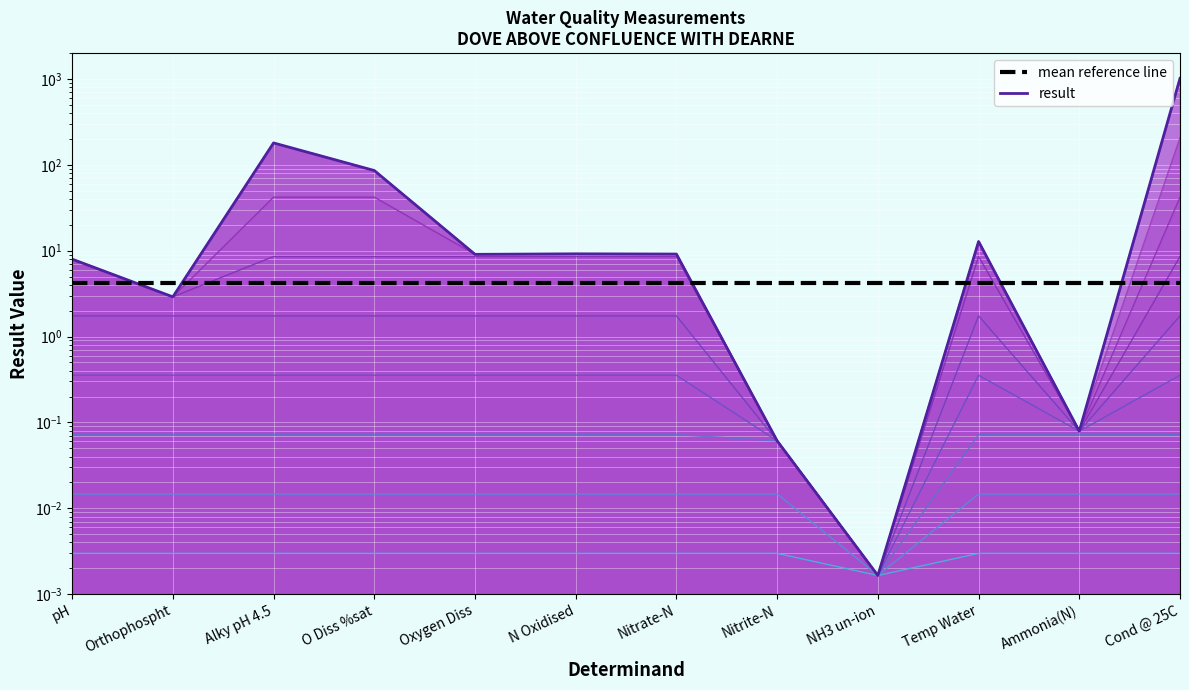

Which series has the largest total across all categories?

result (line)